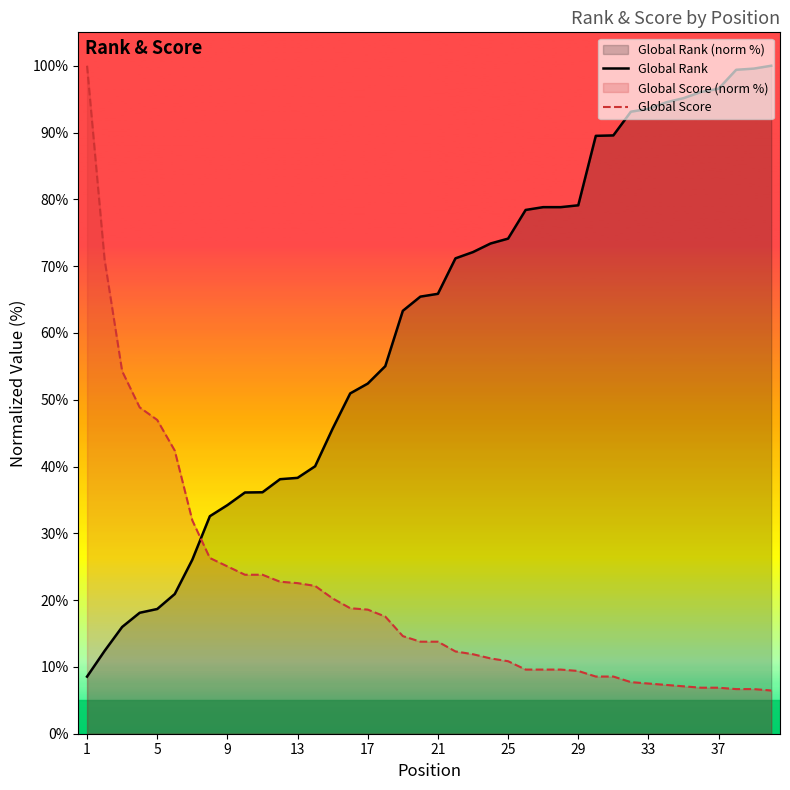

What is the difference between the maximum and minimum values in the Global Rank series?

91.5